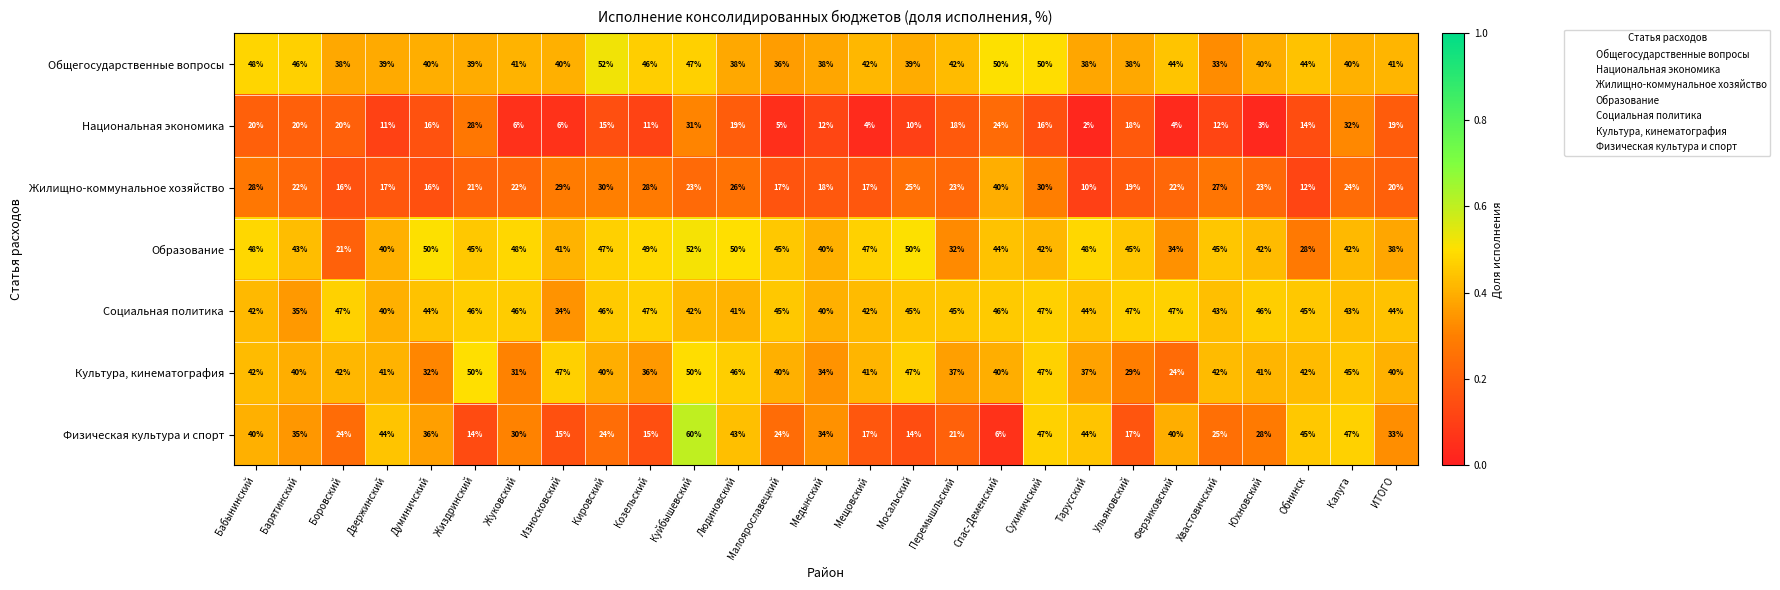

What is the sum of the Национальная экономика values at Козельский and Жиздринский?

39